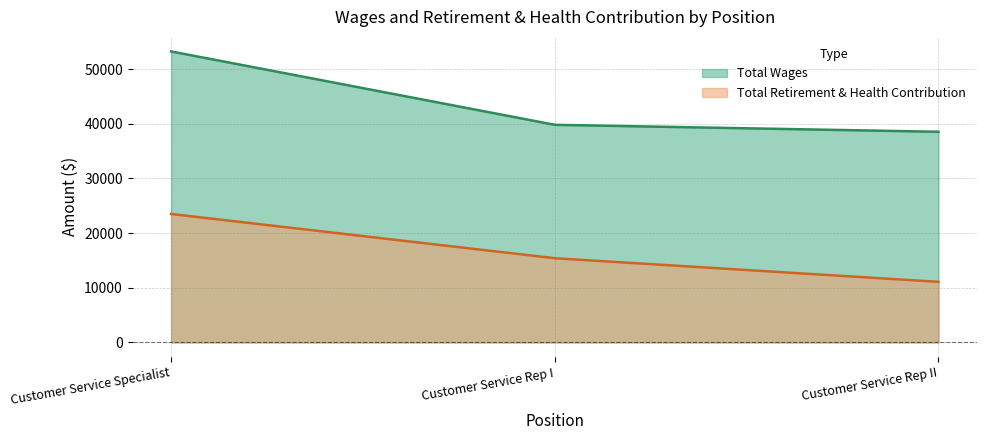

Rank the series at Customer Service Specialist from lowest to highest value.

Total Retirement & Health Contribution, Total Wages